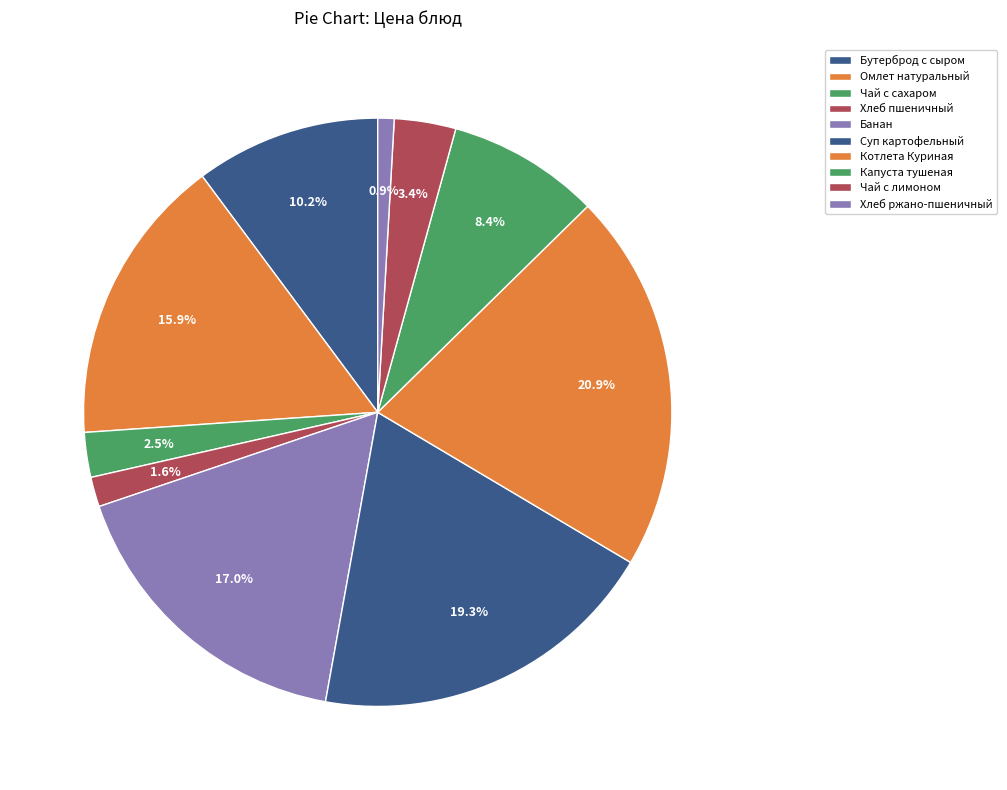

Does any single category account for the majority?

No